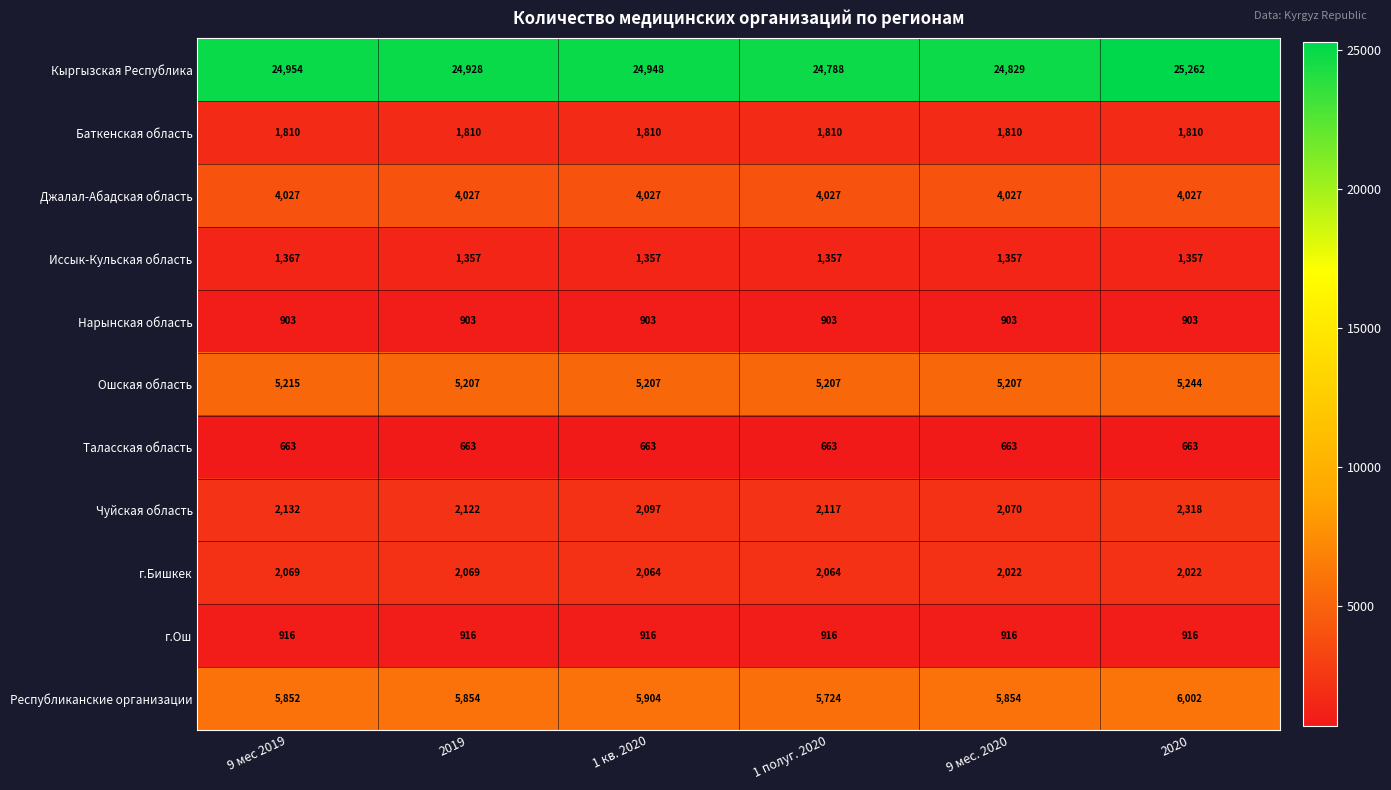

Where does the Чуйская область series first go above 2122?

9 мес 2019